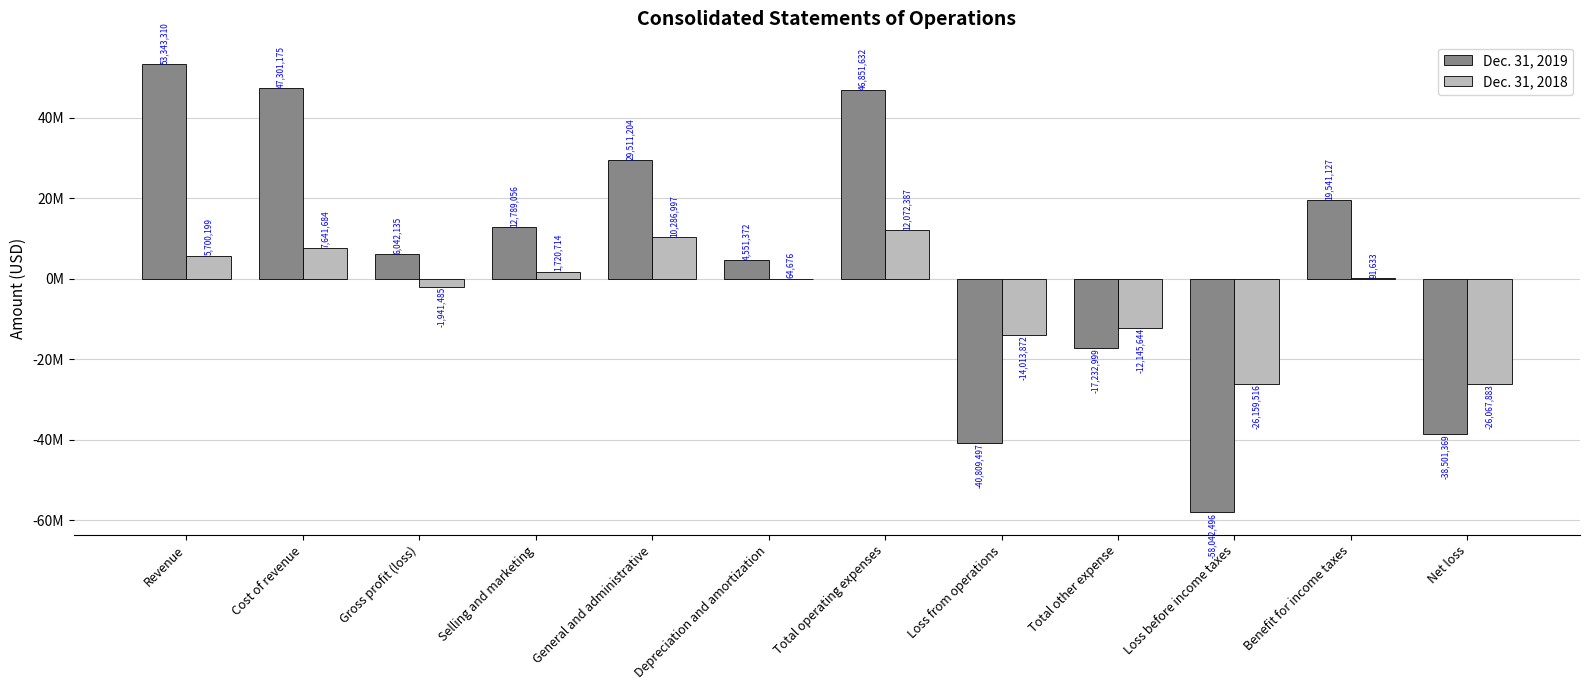

Reading left to right, transcribe all the data shown in this chart.

Dec. 31, 2019: 53343310	47301175	6042135	12789056	29511204	4551372	46851632	-40809497	-17232999	-58042496	19541127	-38501369
Dec. 31, 2018: 5700199	7641684	-1941485	1720714	10286997	64676	12072387	-14013872	-12145644	-26159516	91633	-26067883